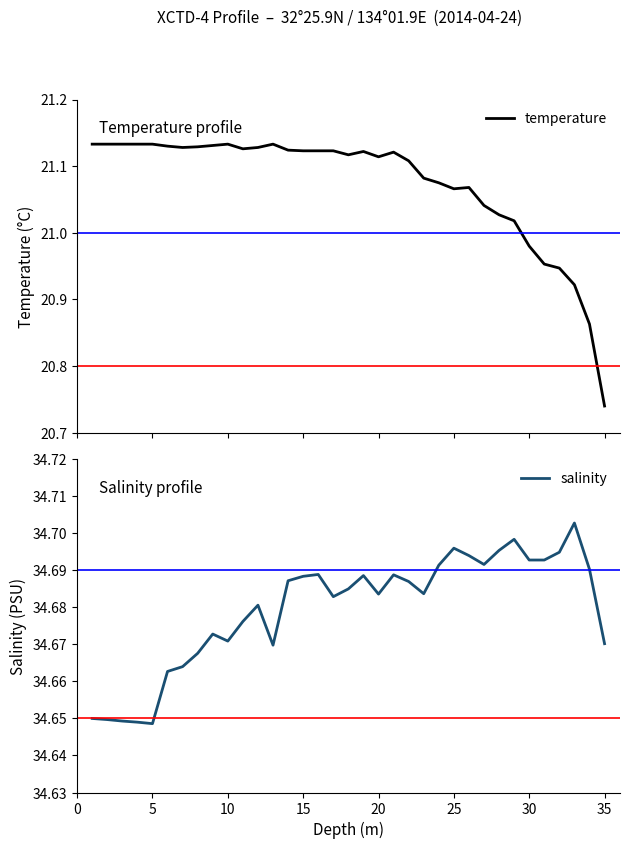

Is it true that salinity equals 16.1 at 20?

False